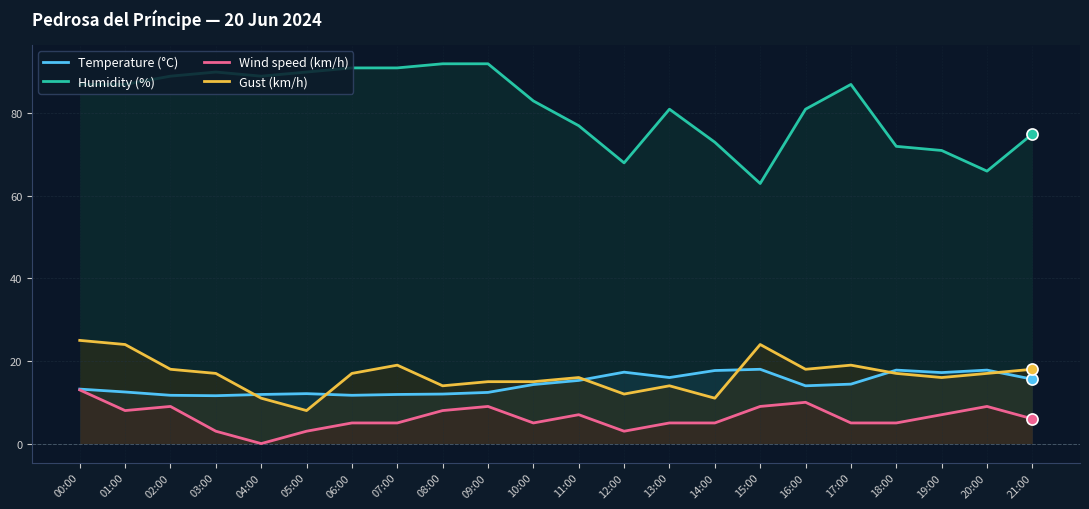

What is the average value of the Temperature (°C) series?

14.4